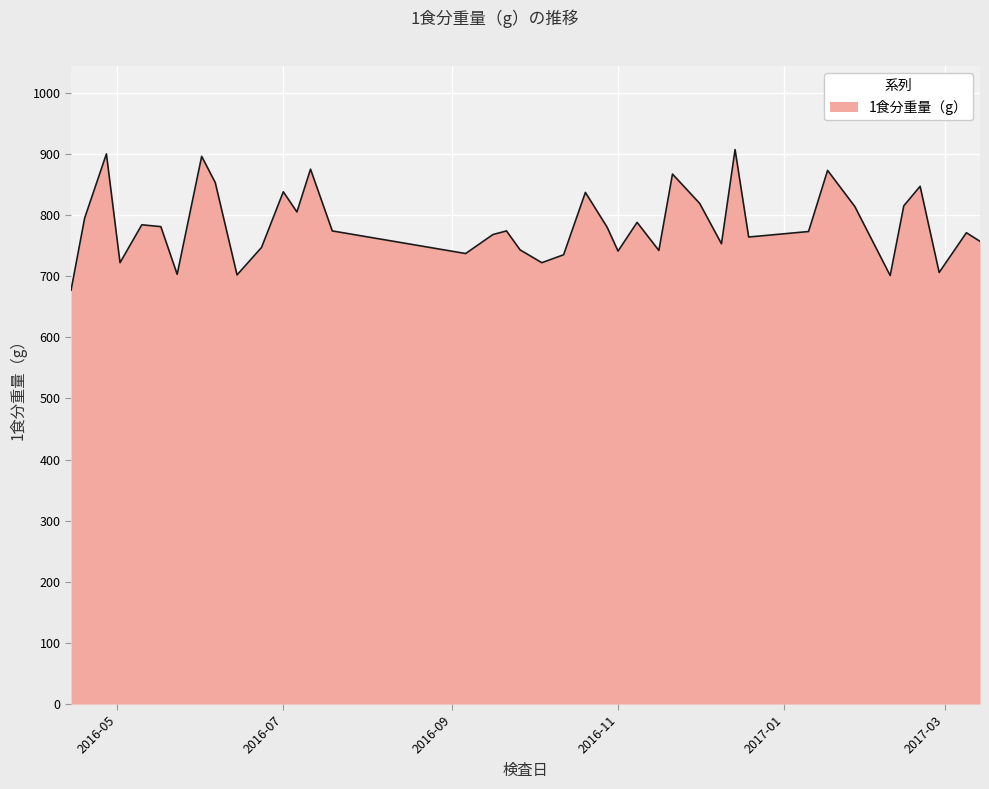

What is the greatest value displayed?

907